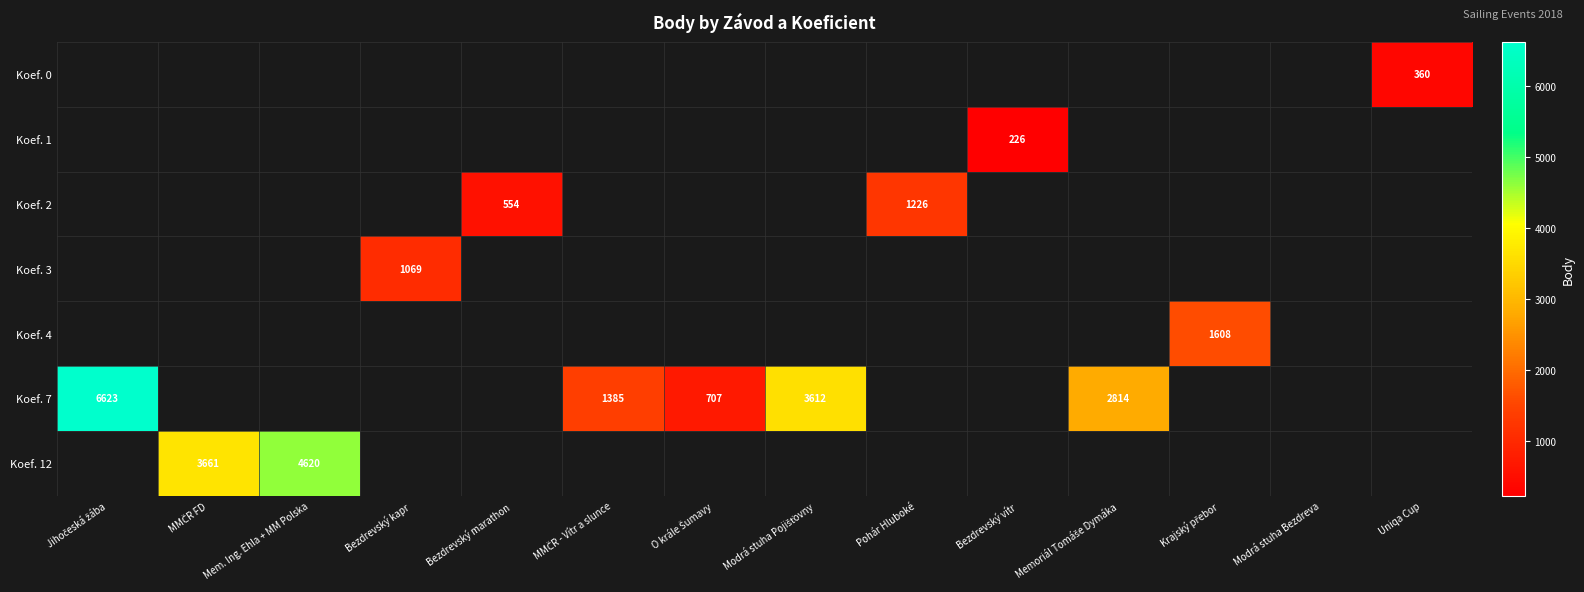

Which series has the widest spread of values?

Koef. 7